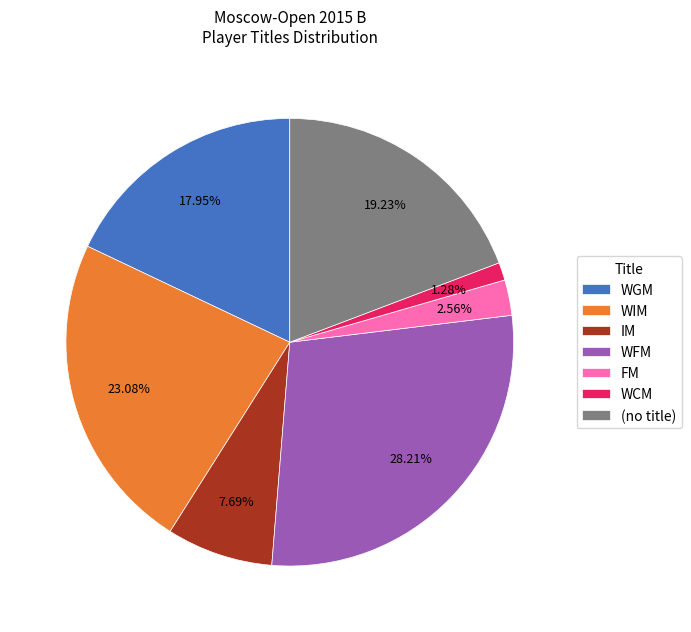

Between WCM and FM, which is larger?

FM